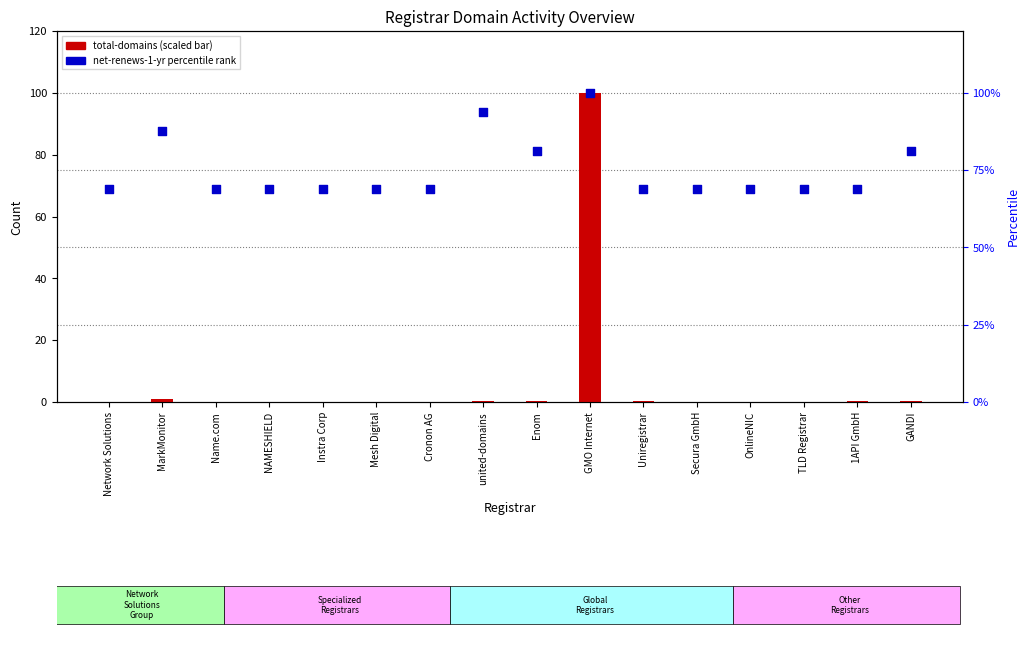

Which series has the largest total across all categories?

net-renews-1-yr percentile